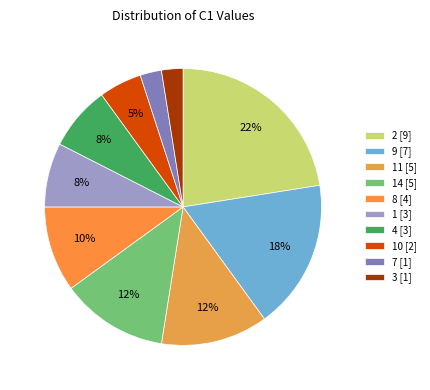

To the nearest percent, what is the average slice percentage?

10%